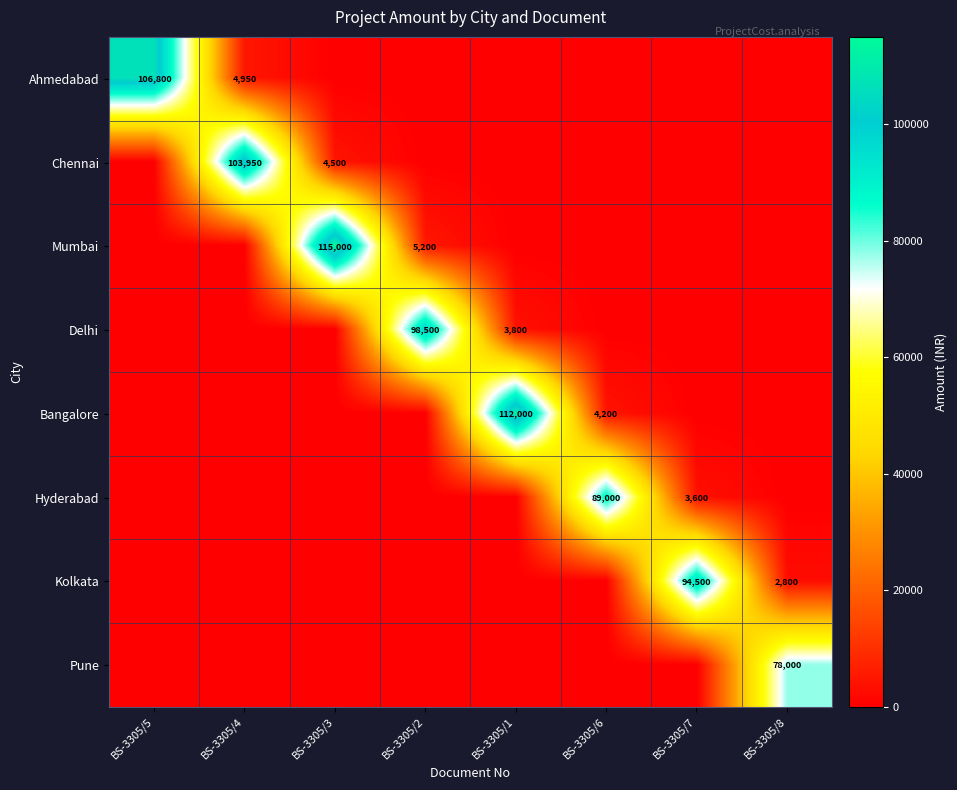

Is it true that Delhi equals 49788 at BS-3305/2?

False